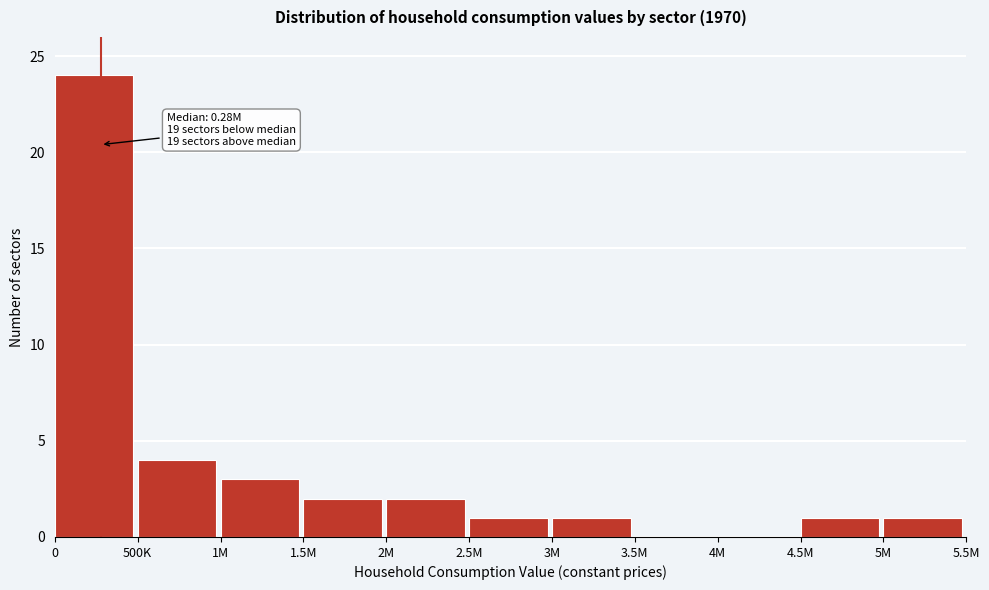

Reading left to right, list all the values displayed in this chart.

0=24	500K=4	1M=3	1.5M=2	2M=2	2.5M=1	3M=1	3.5M=0	4M=0	4.5M=1	5M=1